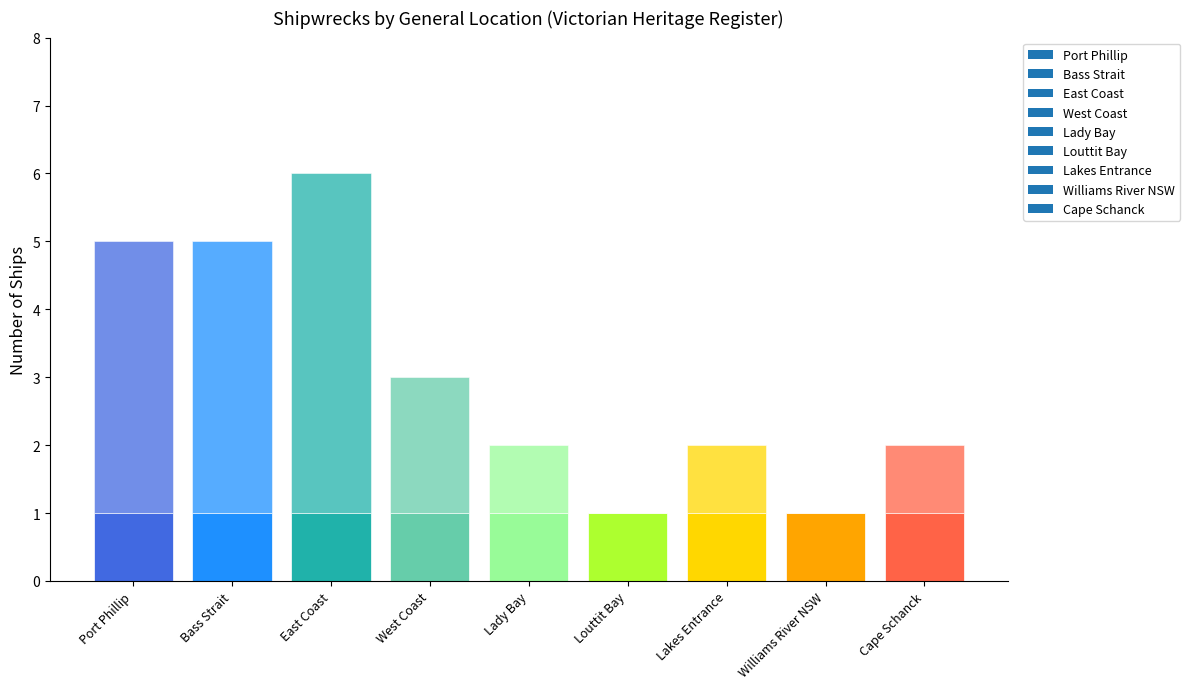

What is the value of the 2nd bar from the left?

4